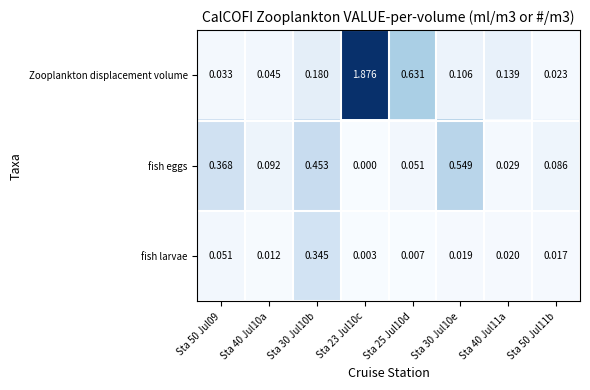

What is the total value across all series at Sta 30 Jul10b?

1.0